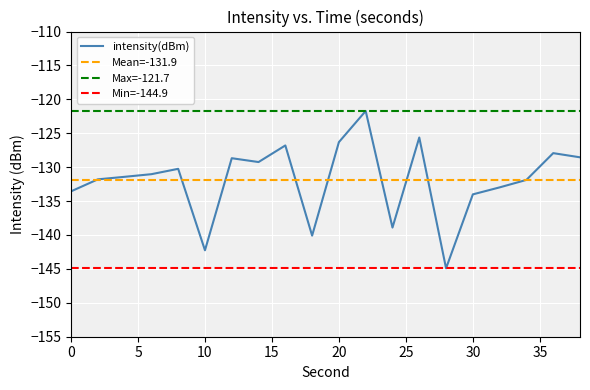

The value at 30 is -70.0. True or false?

False